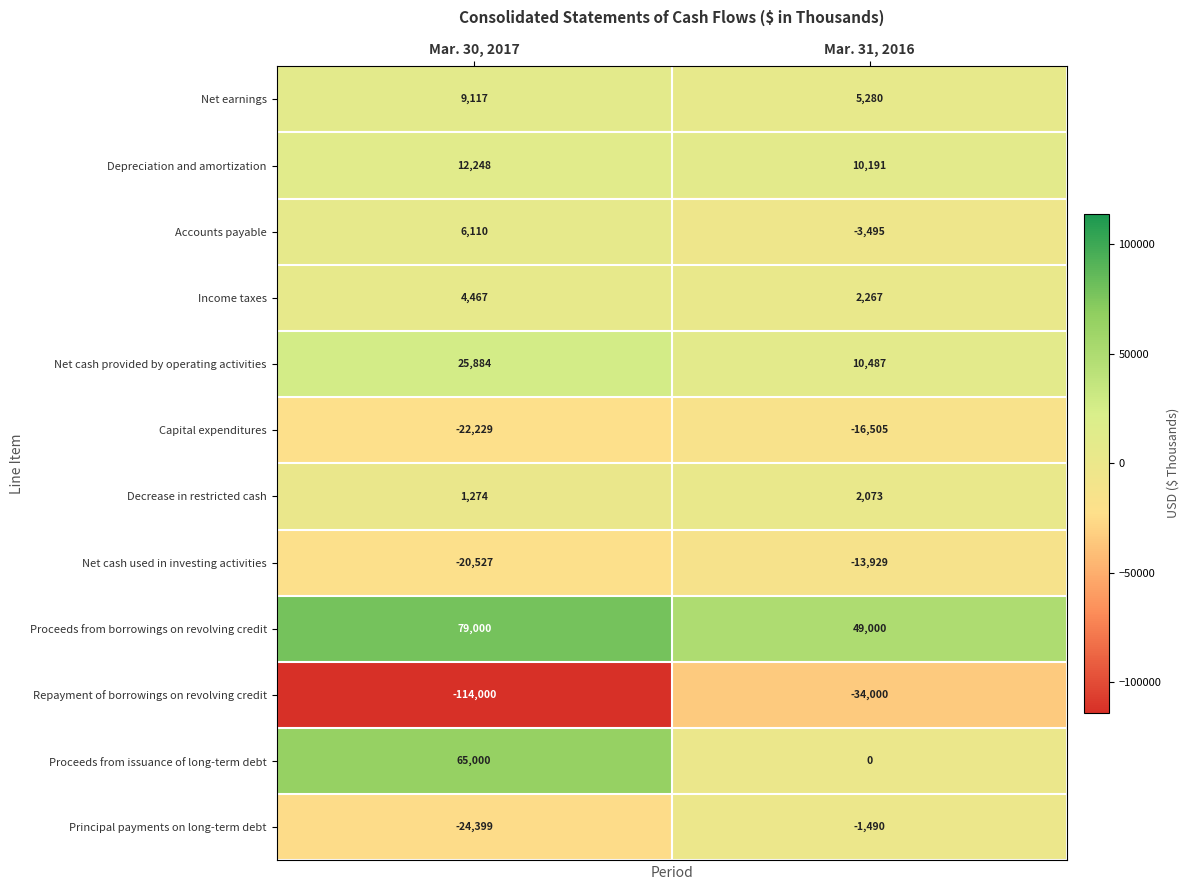

Rank the series at Mar. 30, 2017 from lowest to highest value.

Repayment of borrowings on revolving credit, Principal payments on long-term debt, Capital expenditures, Net cash used in investing activities, Decrease in restricted cash, Income taxes, Accounts payable, Net earnings, Depreciation and amortization, Net cash provided by operating activities, Proceeds from issuance of long-term debt, Proceeds from borrowings on revolving credit